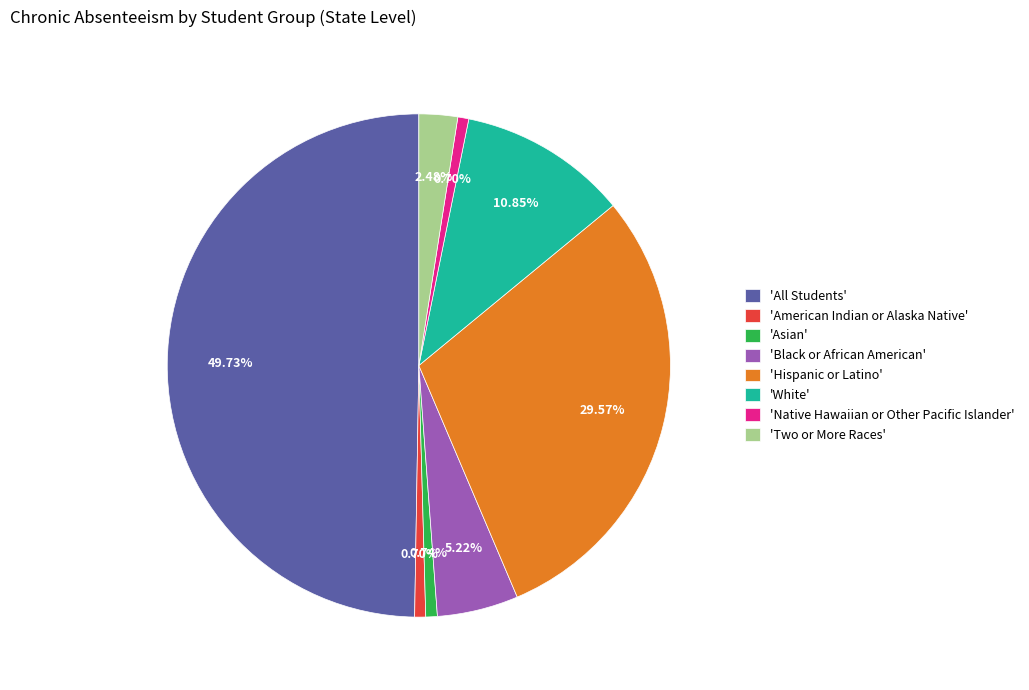

How many segments does this pie chart have?

8